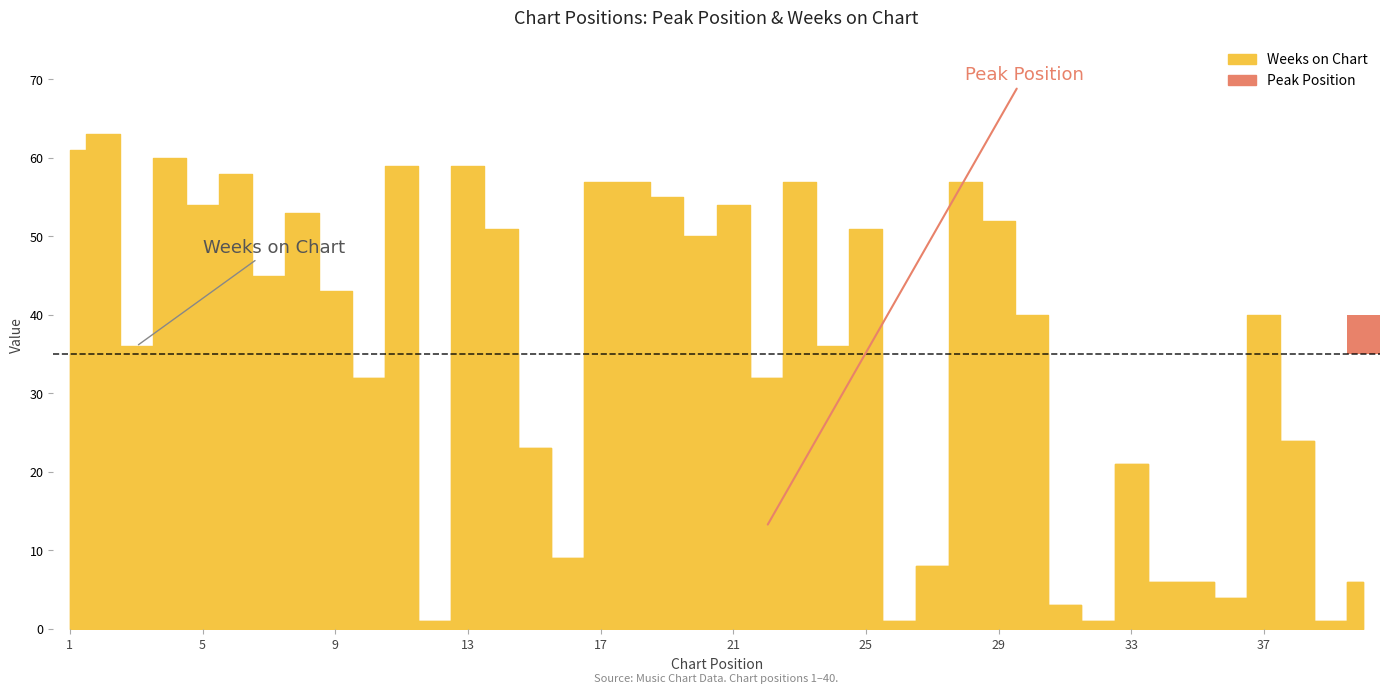

Which series has the largest range (max minus min)?

Weeks on Chart